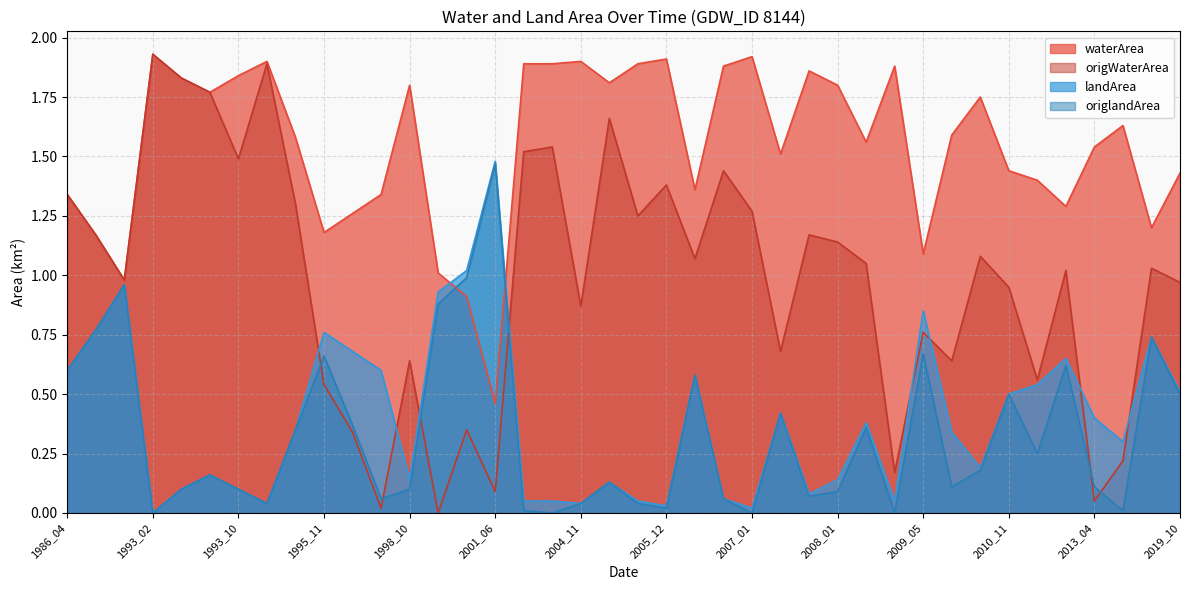

The origlandArea series shows 0.1 at 2013_04. True or false?

True